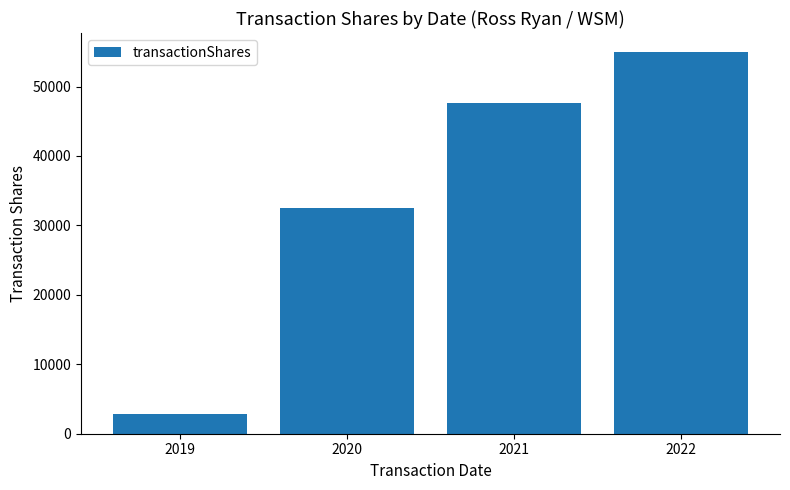

List the labels in order of value, smallest first.

2019, 2020, 2021, 2022